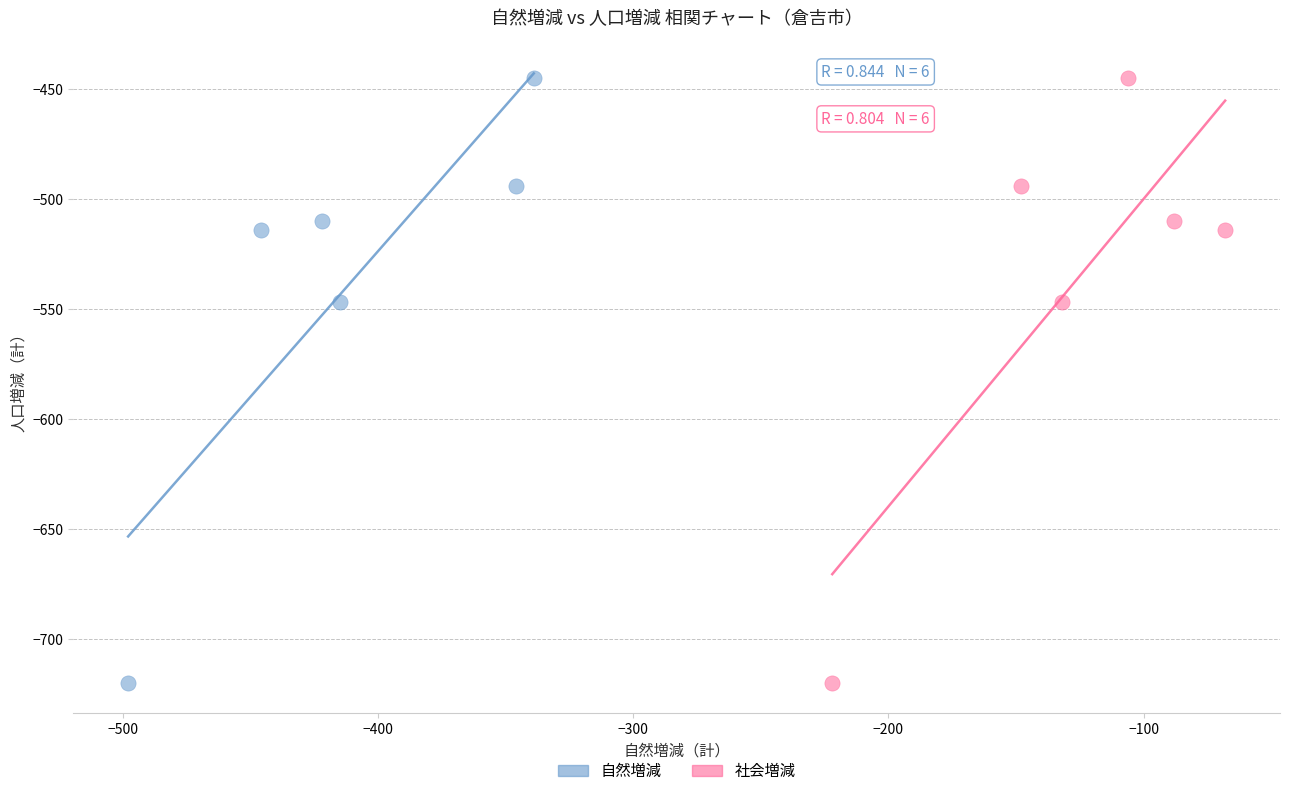

What are all the series names shown in the legend?

自然増減, 社会増減